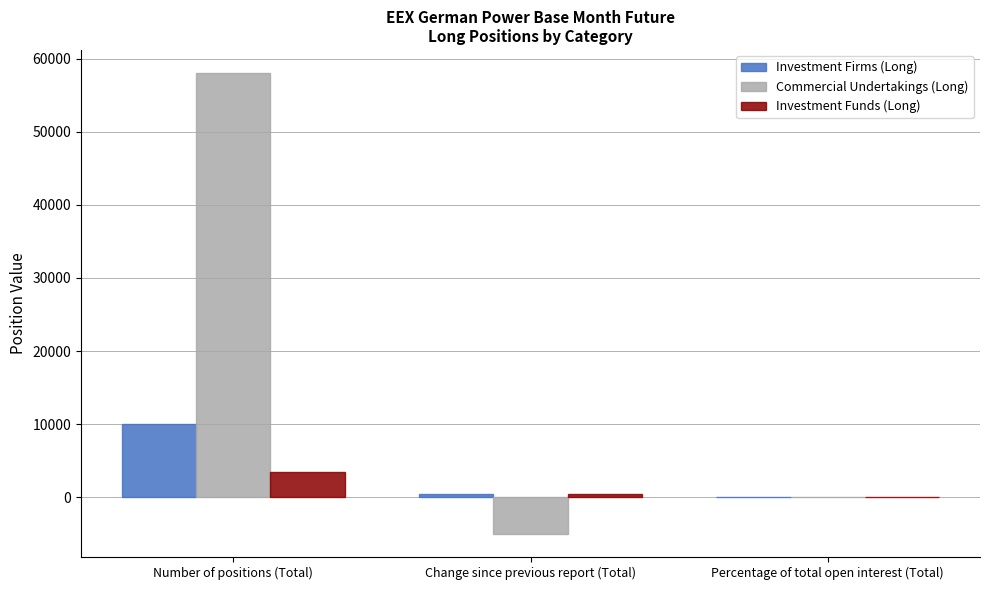

At which label is Commercial Undertakings (Long) closest to 26504?

Percentage of total open interest (Total)